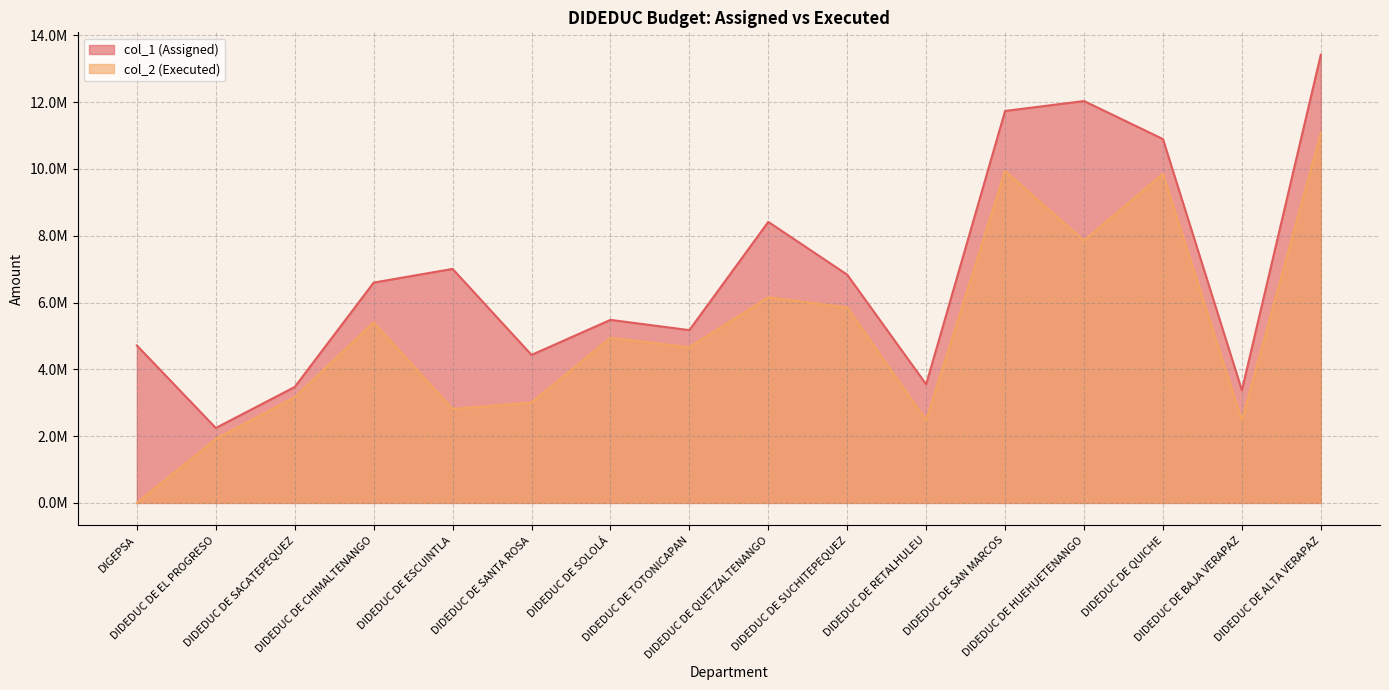

What is the sum of the col_1 (Assigned) values at DIDEDUC DE HUEHUETENANGO and DIDEDUC DE BAJA VERAPAZ?

15407378.0